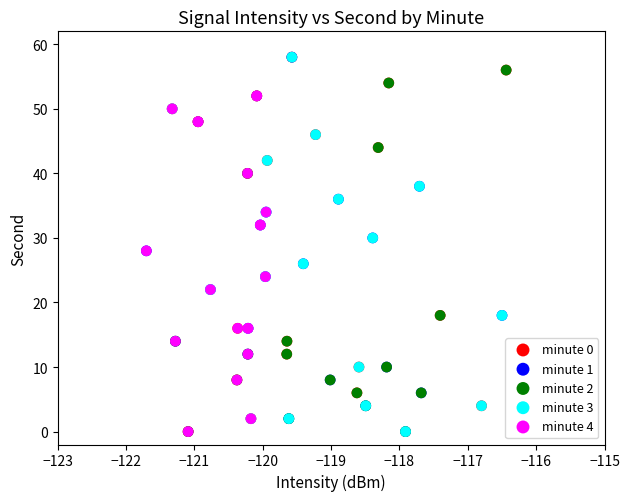

What are all the series names shown in the legend?

minute 0, minute 1, minute 2, minute 3, minute 4